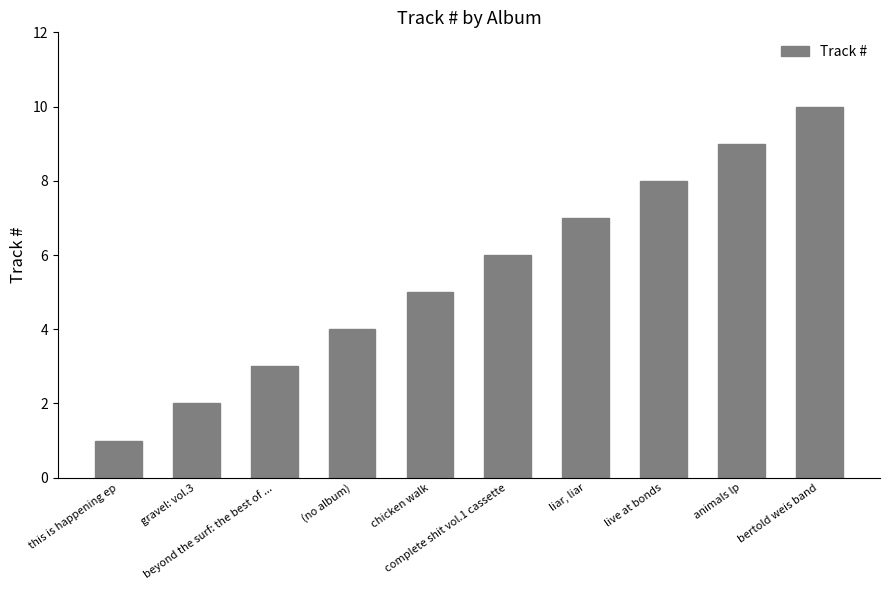

What position from the left is bertold weis band?

10